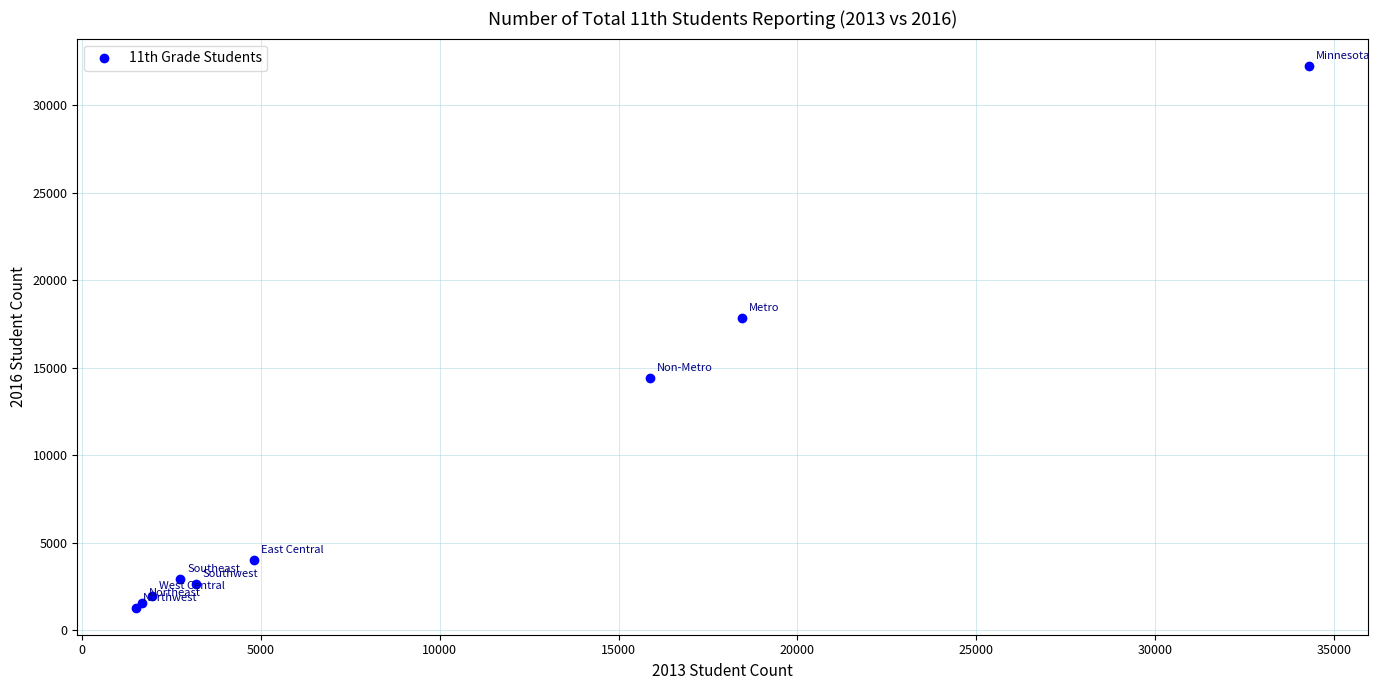

What Y value in the scatter plot is closest to 16780?

17868